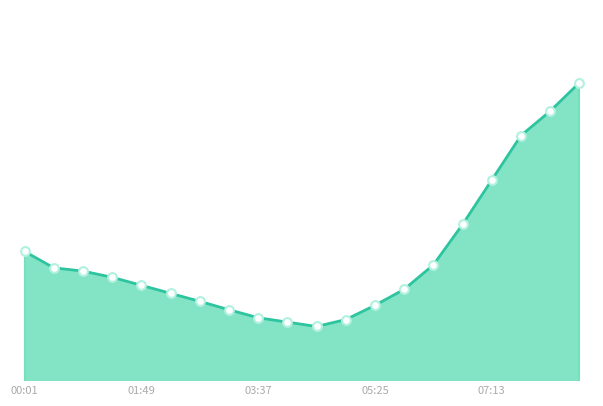

Does the chart have visible grid lines?

No